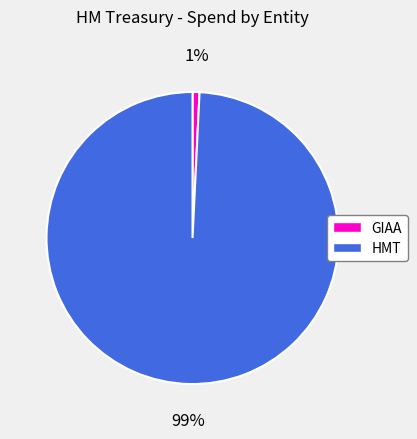

Rank the categories by value from highest to lowest.

HMT, GIAA